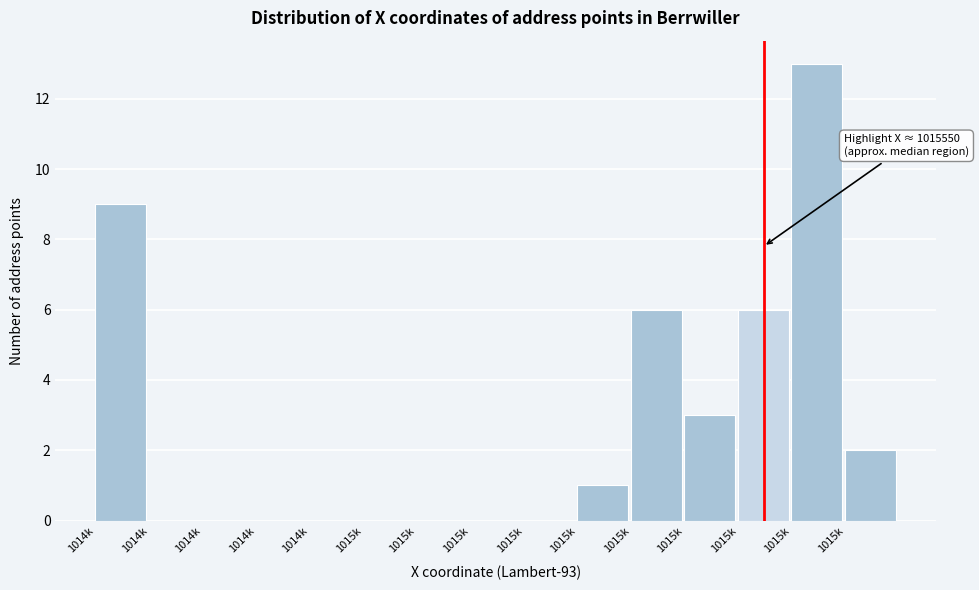

How many data points does each series have?

15